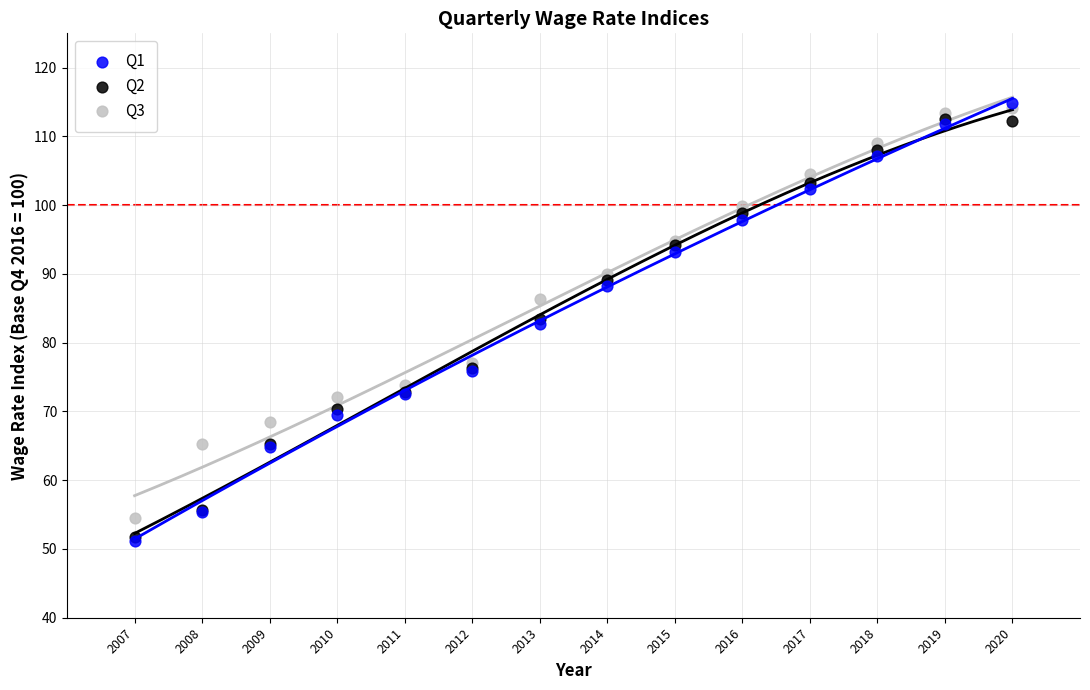

Which series has the widest spread of Y values?

Q1